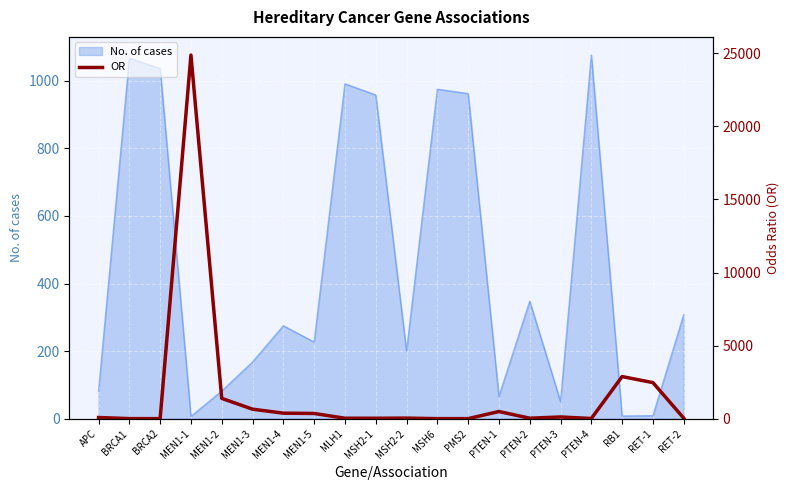

Reading left to right, extract all data points from this chart.

82.9	7.8	4.6	24879.0	1393.0	653.3	380.2	359.9	34.8	32.8	41.5	5.8	5.9	493.1	35.2	119.9	14.2	2883.7	2471.2	39.9